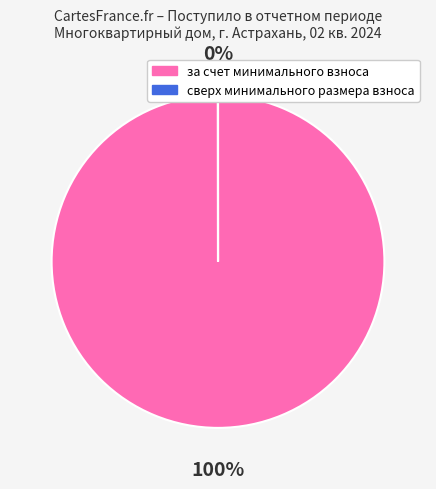

To the nearest percent, what is the average slice percentage?

50%